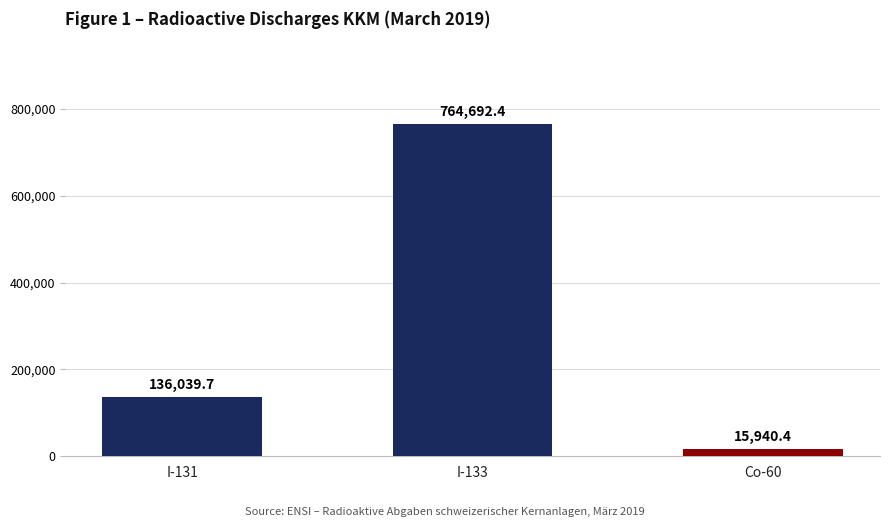

Rank the categories by value from highest to lowest.

I-133, I-131, Co-60